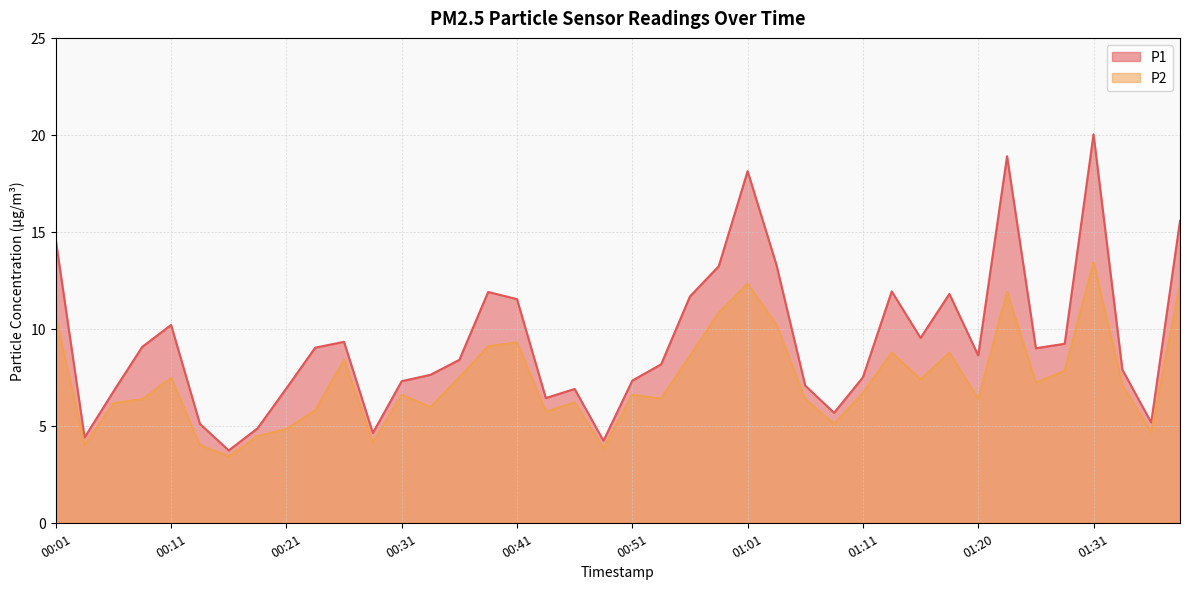

True or false: P2 and P1 cross at least once.

False